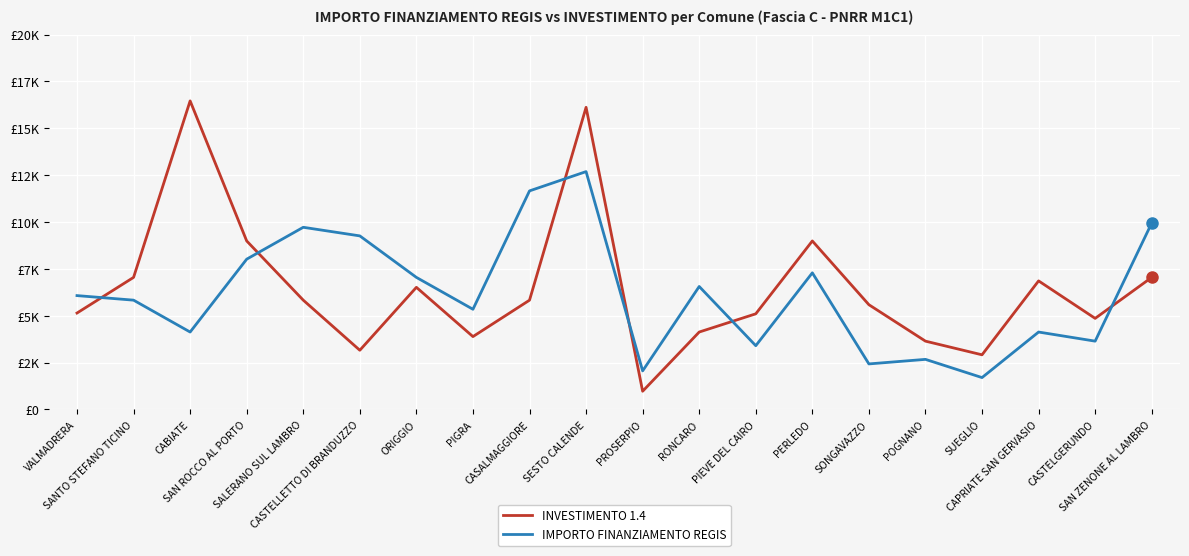

Does the chart have visible grid lines?

Yes